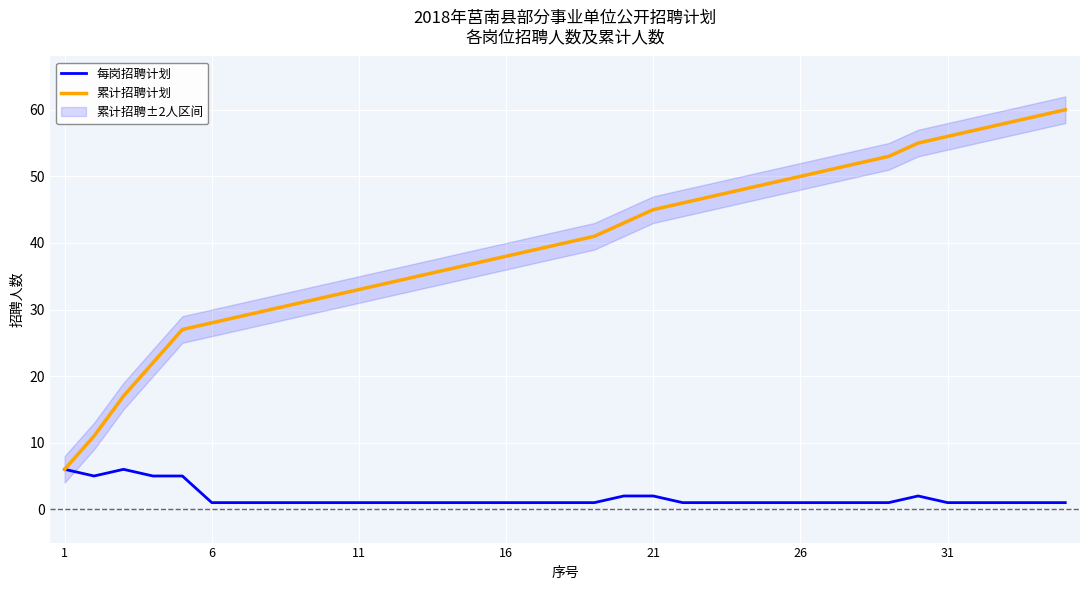

True or false: 累计招聘计划 has a value of 2 at 6.

False